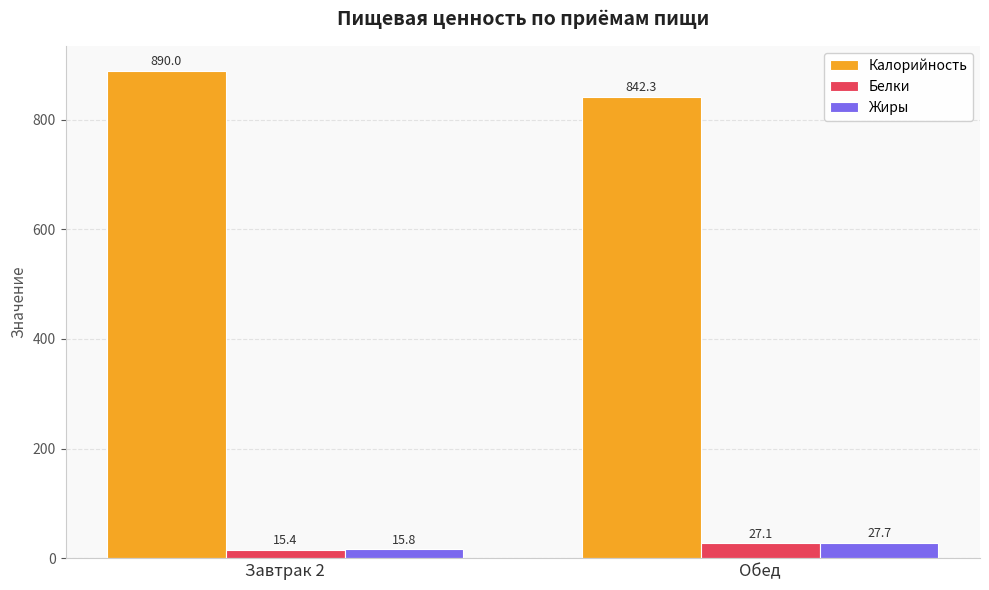

At which category is the sum across all series the highest?

Завтрак 2